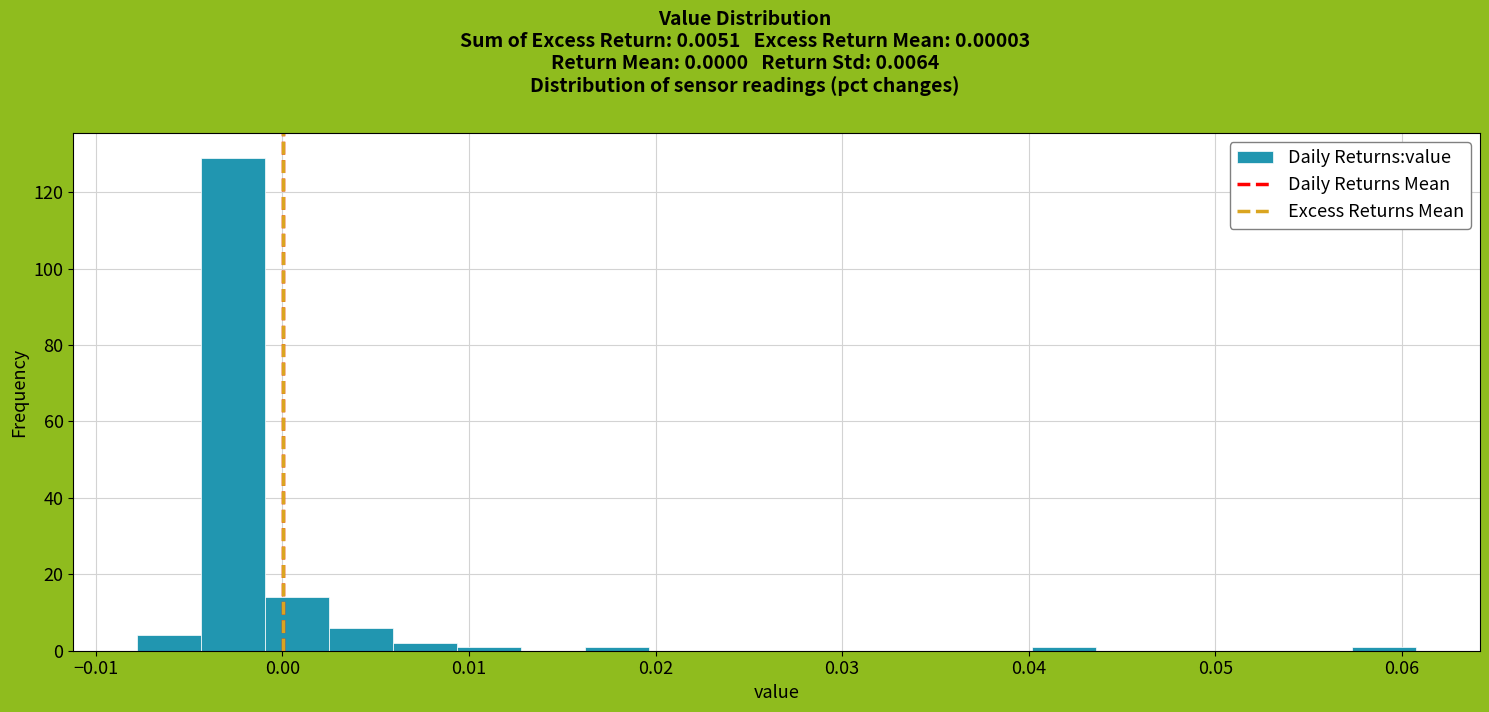

Around what value on the x-axis is the tallest bar? Give the approximate position of its centre, as read against the axis.

-0.003